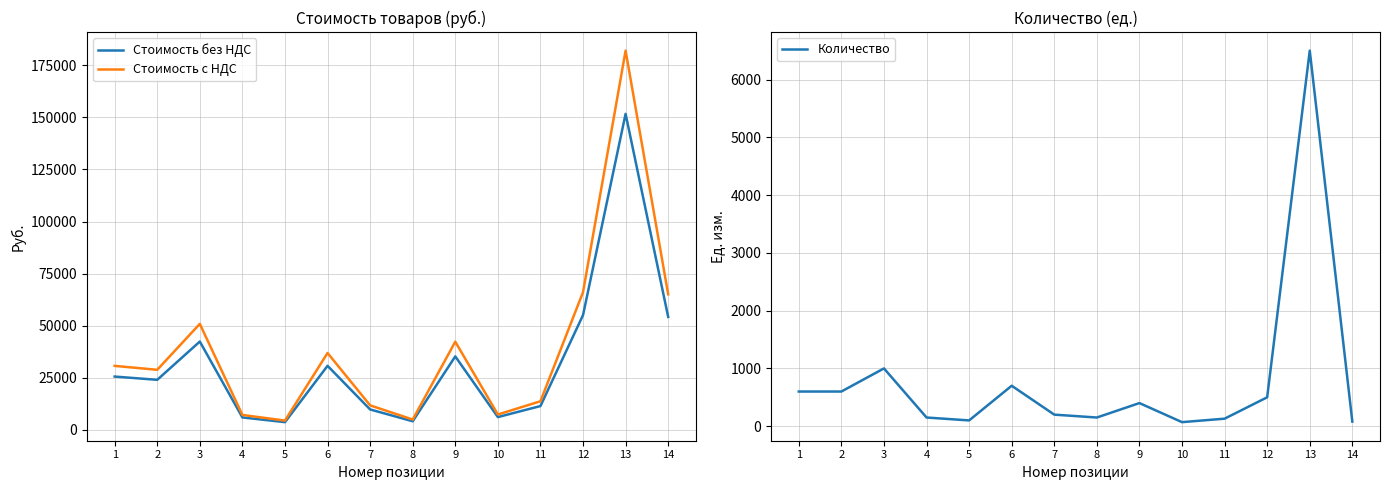

What is the greatest value displayed?

181974.0